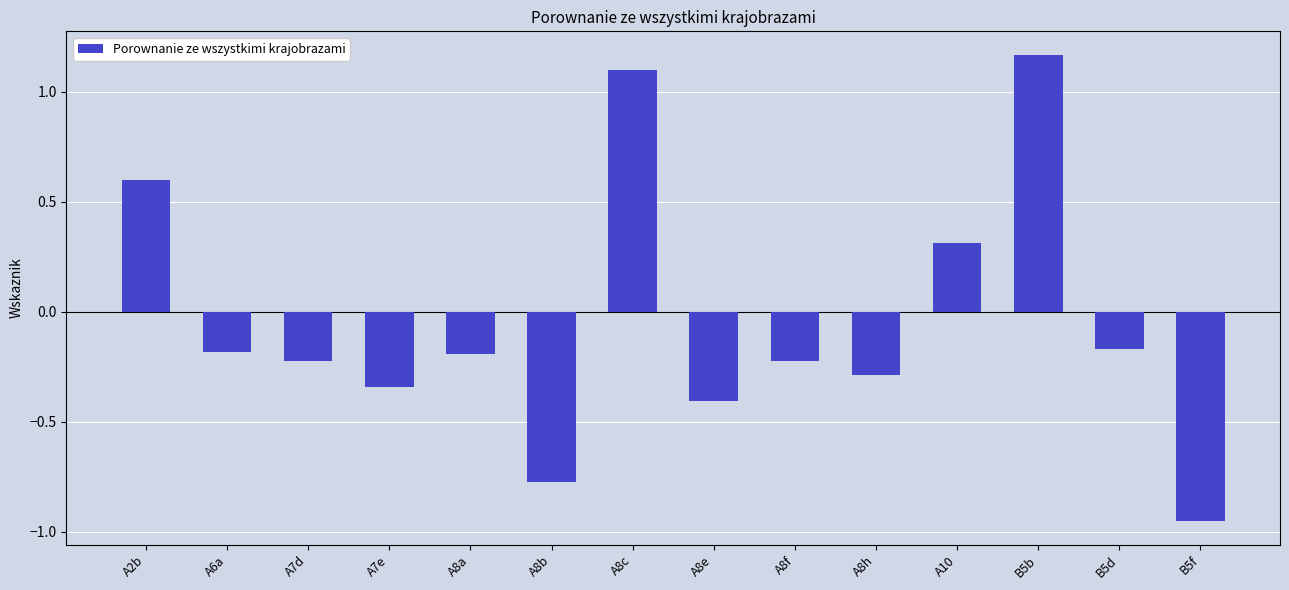

Which label corresponds to the smallest value in the chart?

B5f